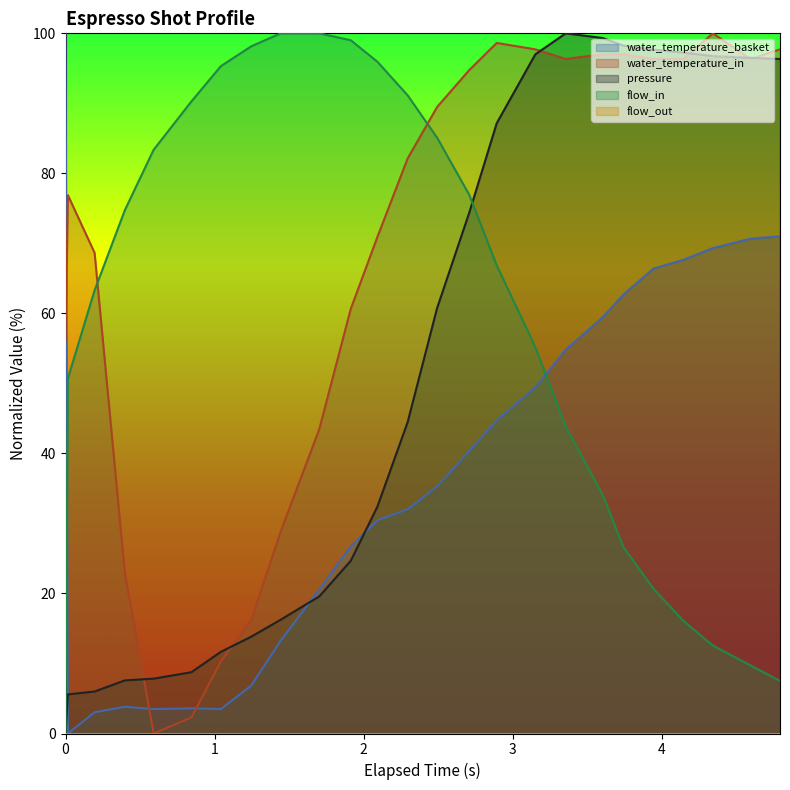

True or false: flow_in and water_temperature_basket intersect in this chart.

True